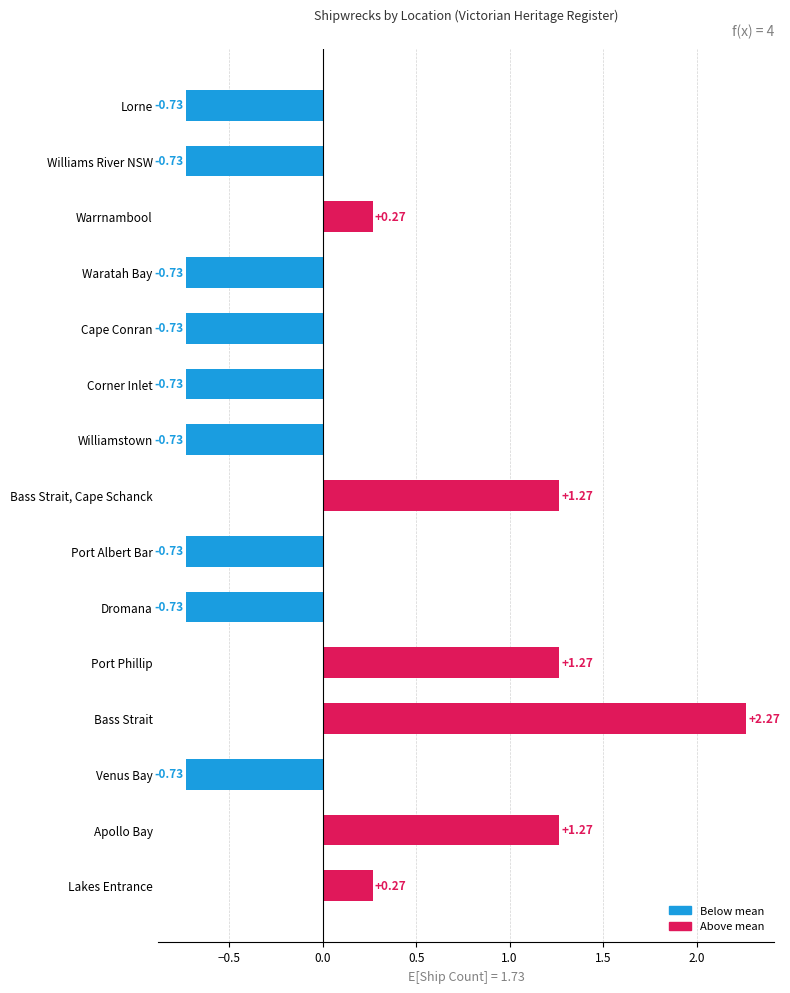

What is the change in value from Bass Strait to Lorne?

-3.0